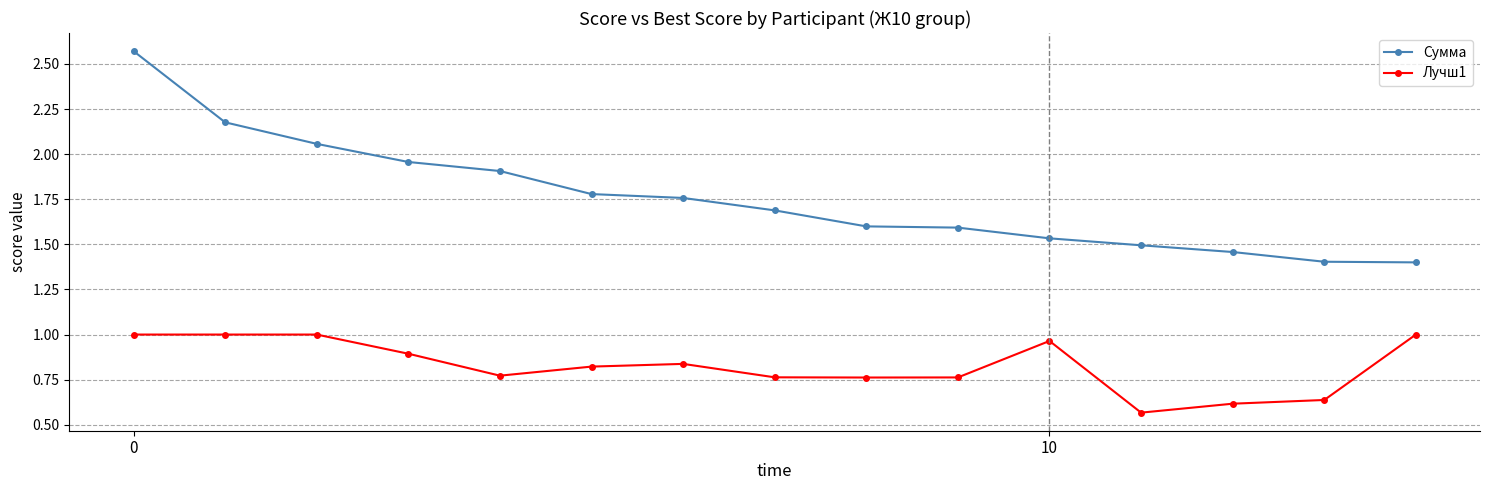

True or false: Лучш1 and Сумма intersect in this chart.

False